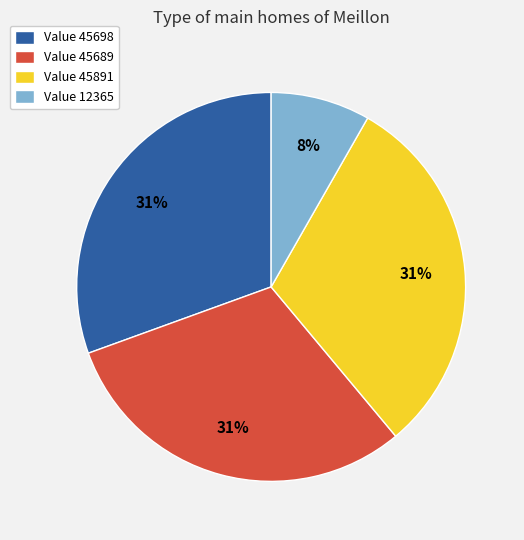

To the nearest percent, what is the average slice percentage?

25%